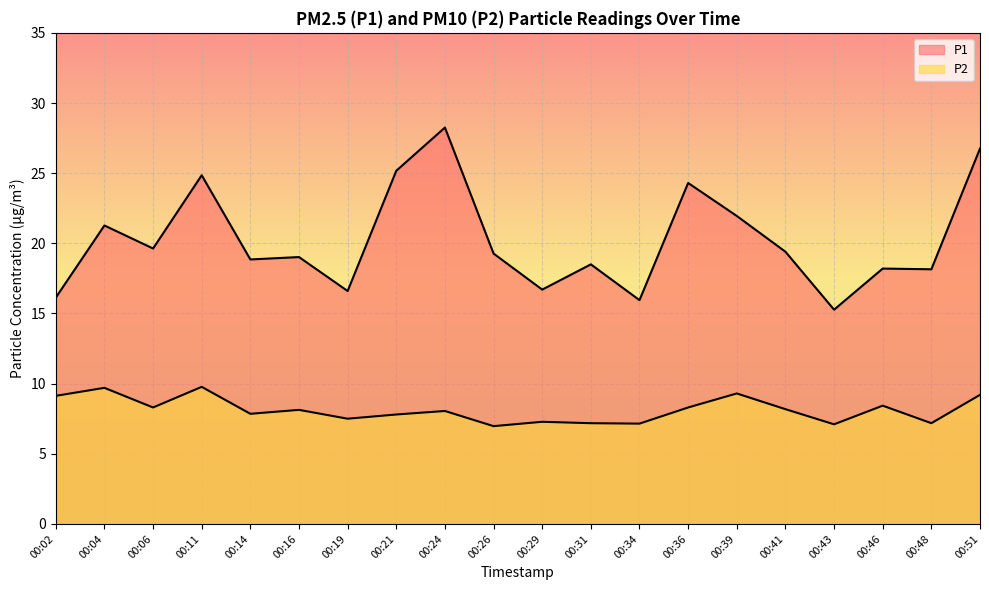

True or false: P1 has more than 2 points higher than both neighbors.

True